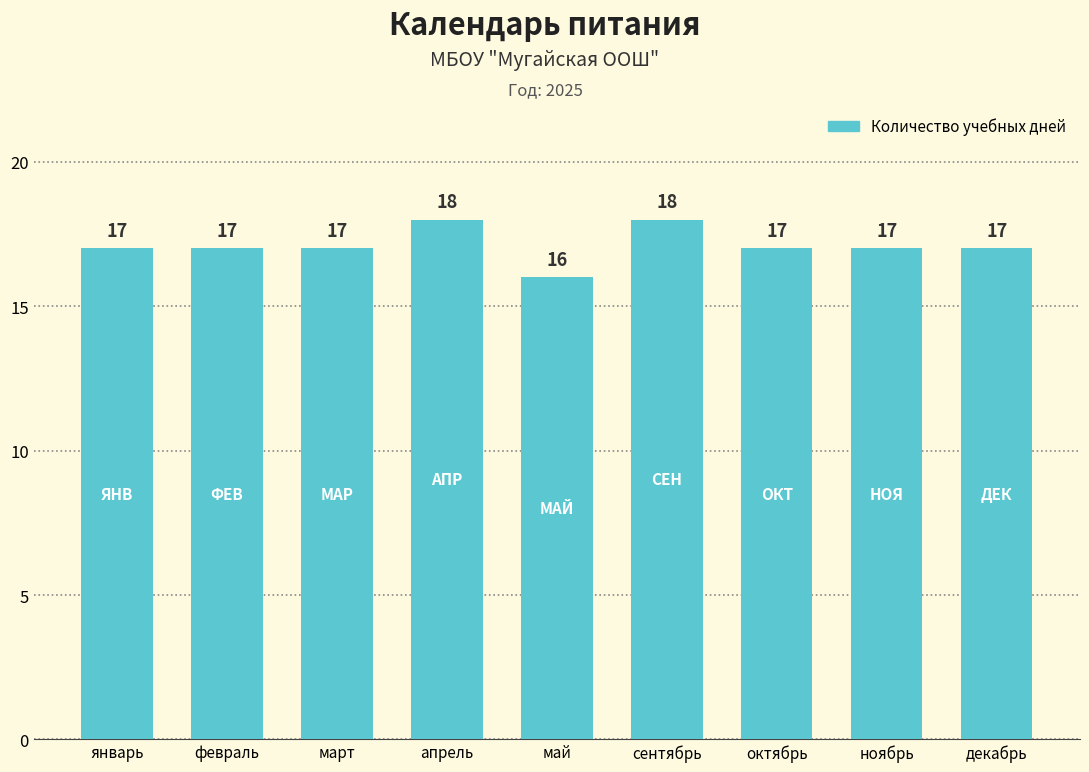

Are the bars grouped side by side (vs. stacked)?

No